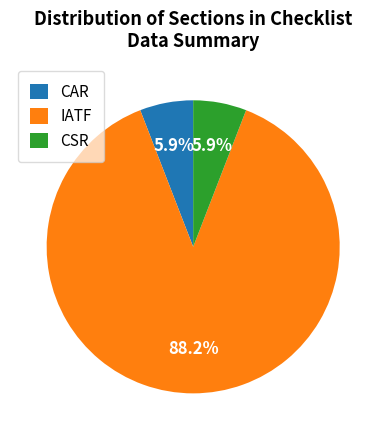

Which slice is the largest?

IATF